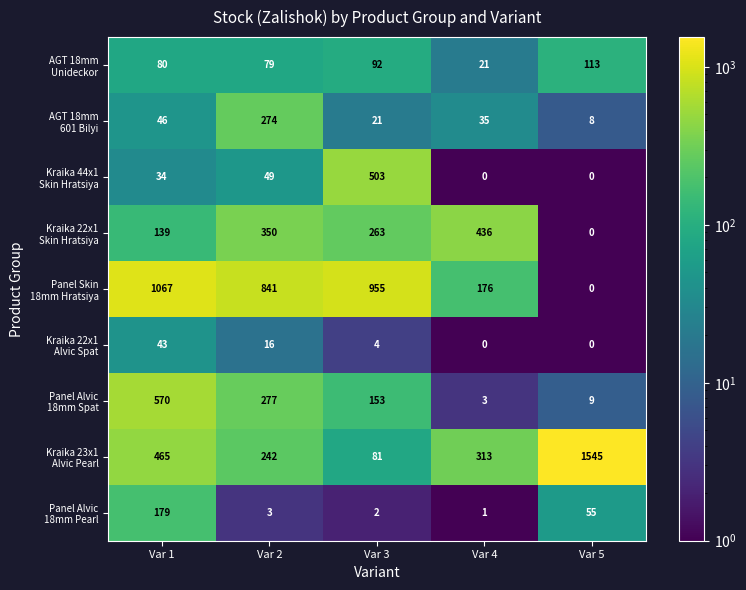

At how many categories does at least one series exceed 1297?

1